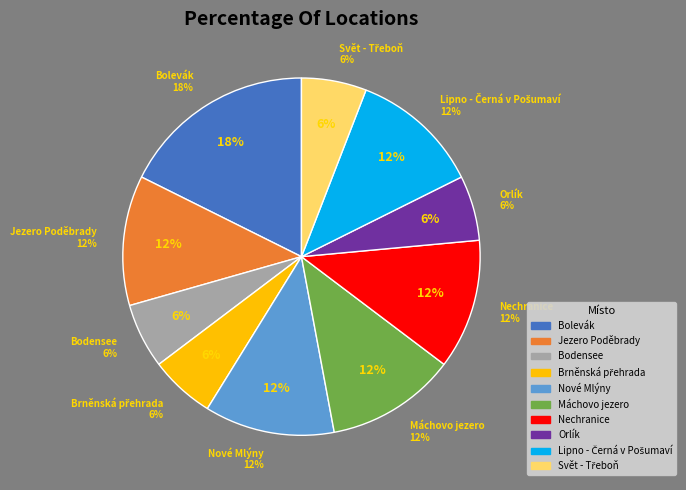

The Orlík slice represents 6% of the pie. True or false?

True